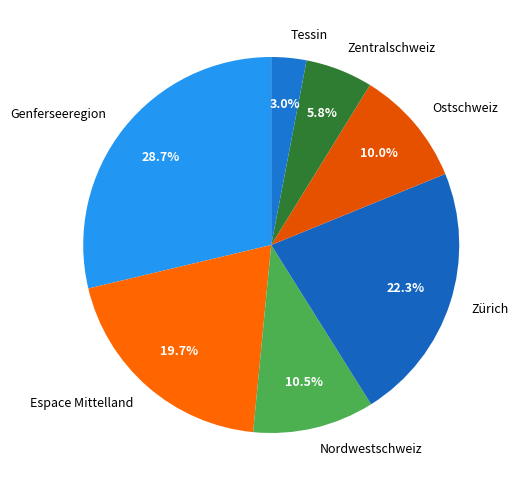

Count the number of slices in the pie.

7